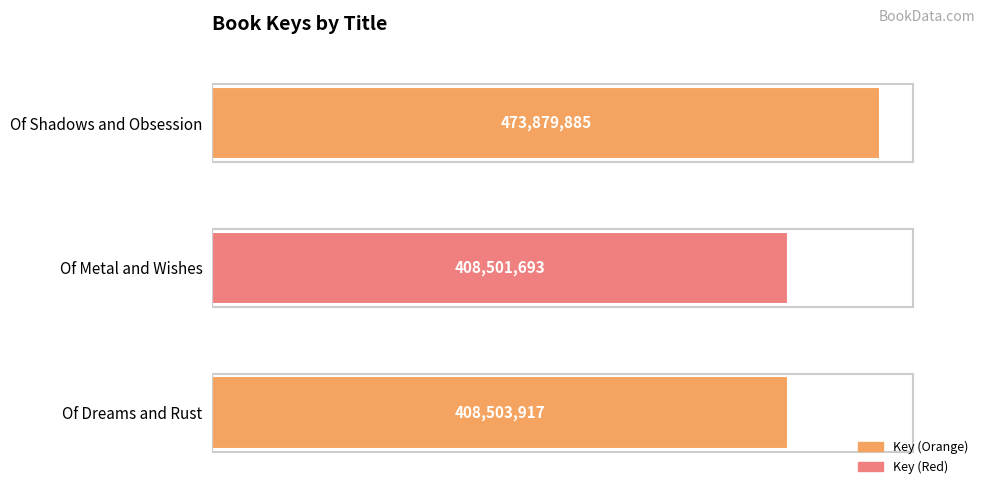

What is the difference between the values at Of Metal and Wishes and Of Dreams and Rust?

2224